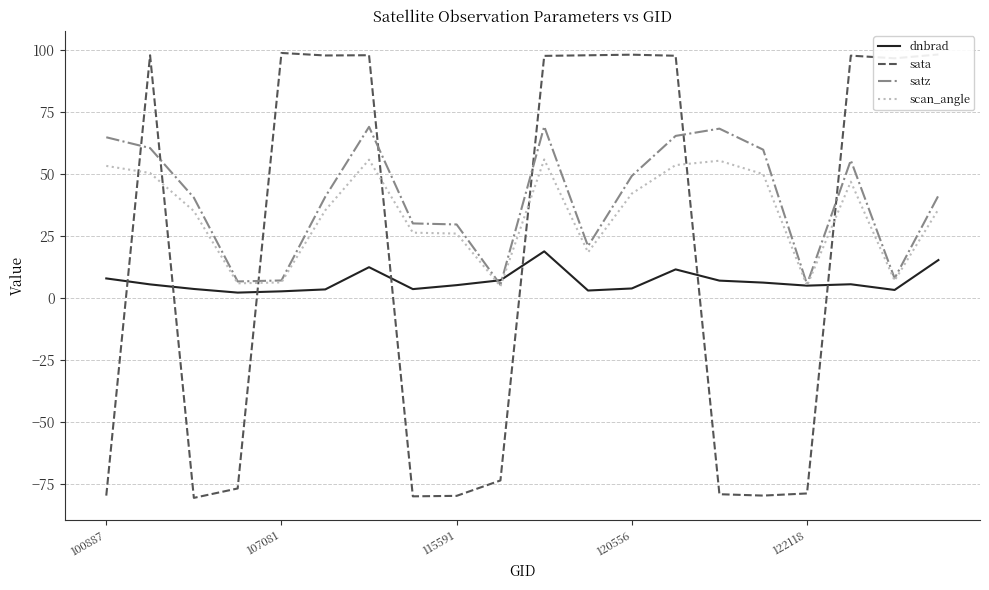

What is the highest value of the scan_angle series?

55.7